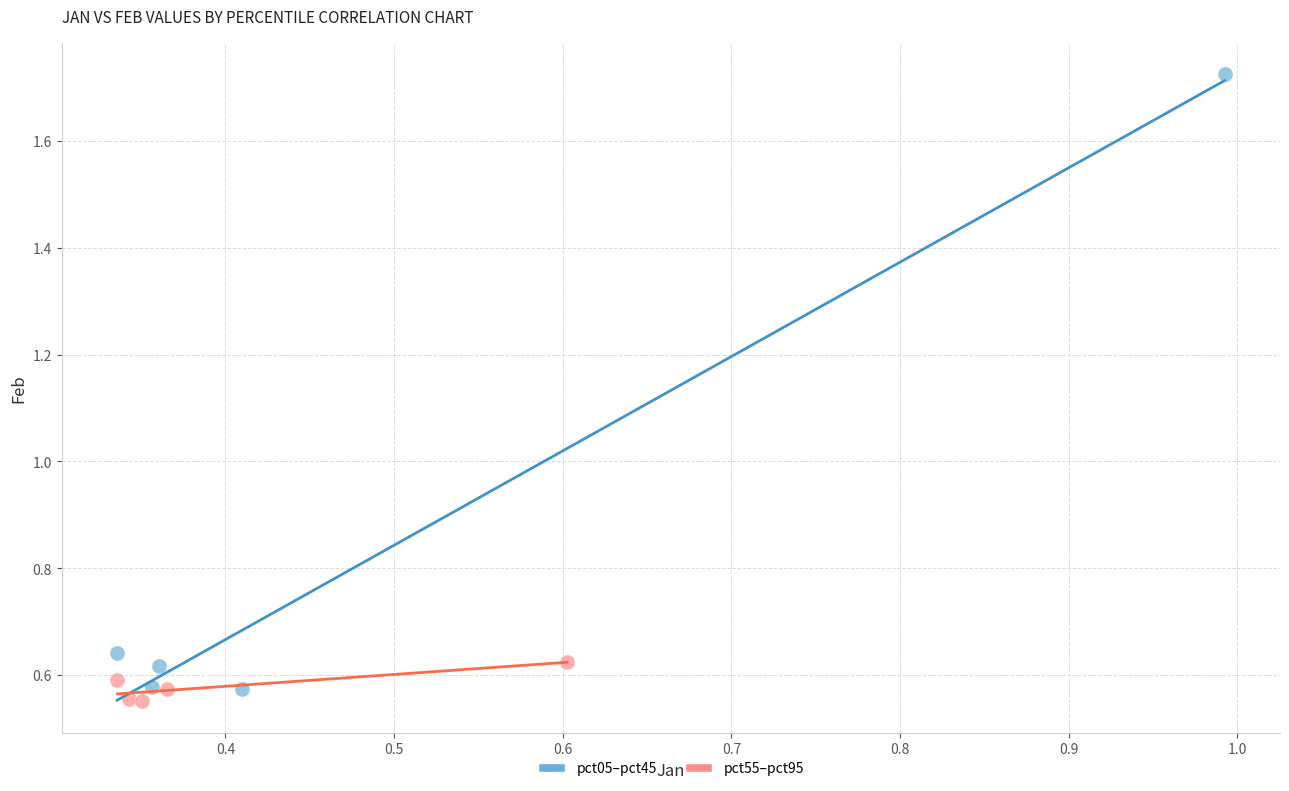

What are all the series names shown in the legend?

pct05–pct45, pct55–pct95